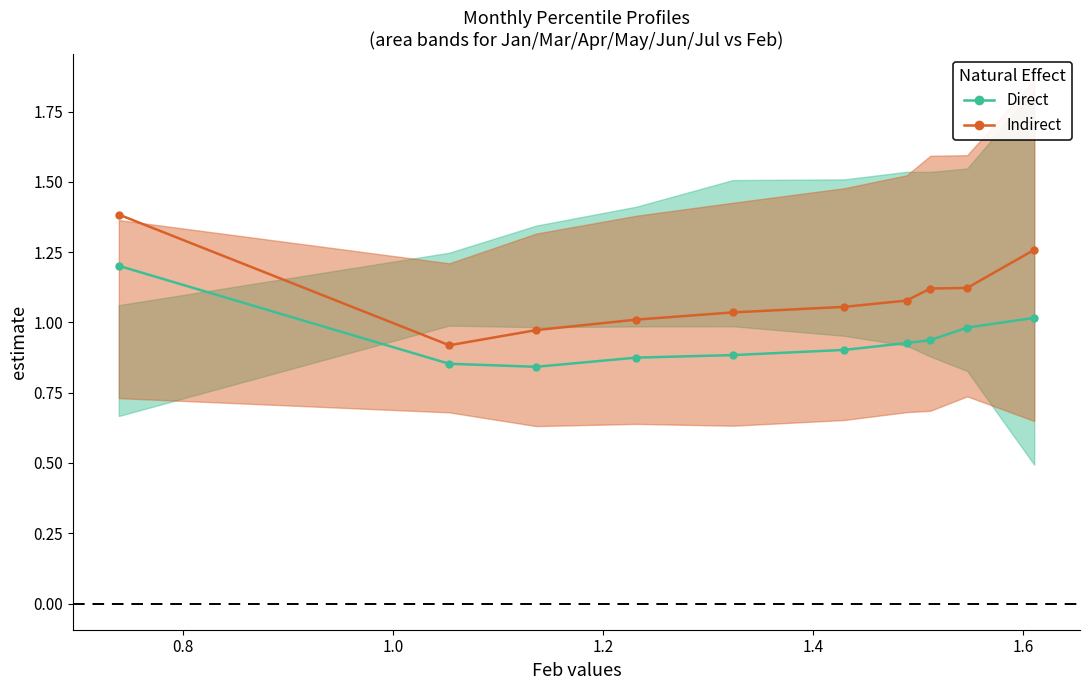

How many series are shown in this chart?

2